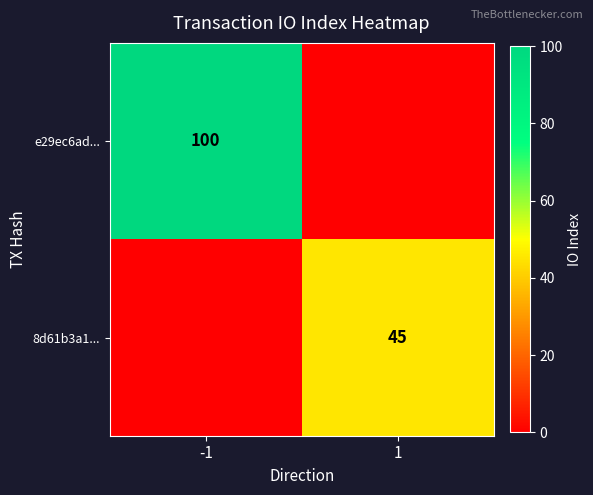

At which category is the sum across all series the highest?

-1